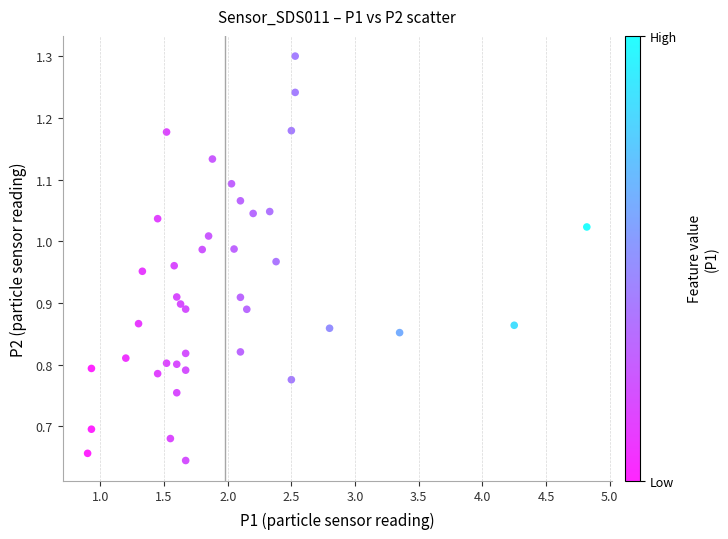

What is the range of X values (max minus min)?

3.9